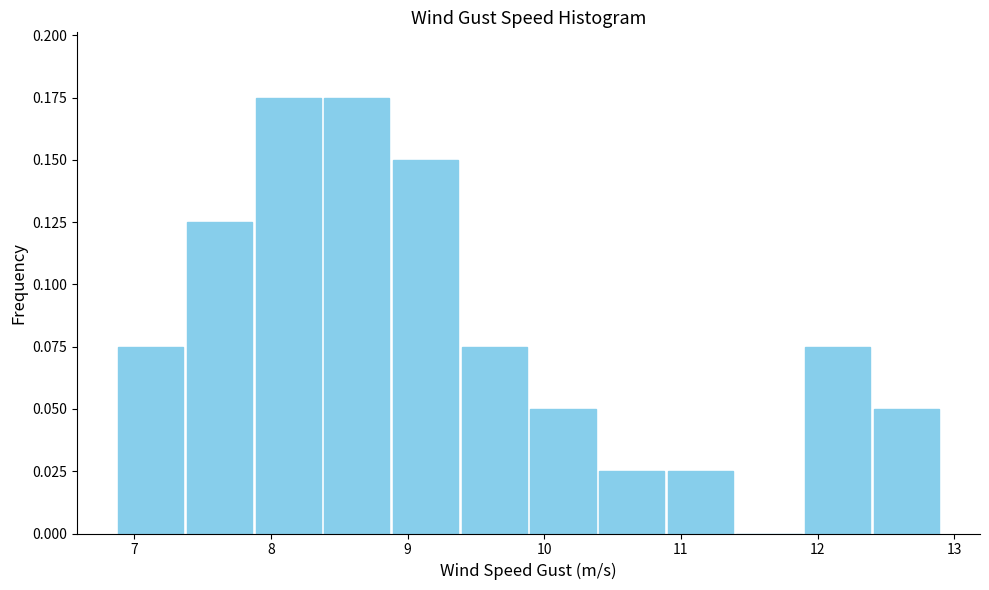

Reading left to right, transcribe this chart: for each bar, give the range it covers on the x-axis and its height. Neither the bar edges nor the heights are printed on the chart, so give them approximately, as read against the axes.

6.9 to 7.4: 0.075
7.4 to 7.9: 0.125
7.9 to 8.4: 0.175
8.4 to 8.9: 0.175
8.9 to 9.4: 0.150
9.4 to 9.9: 0.075
9.9 to 10.4: 0.050
10.4 to 10.9: 0.025
10.9 to 11.4: 0.025
11.4 to 11.9: 0
11.9 to 12.4: 0.075
12.4 to 12.9: 0.050